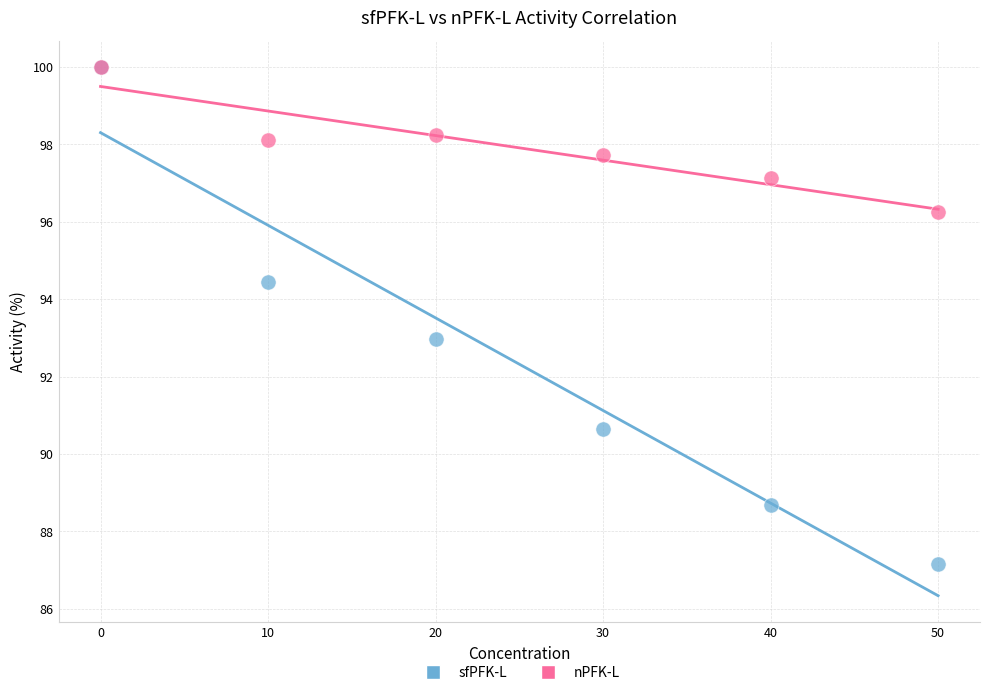

Which series has the widest spread of Y values?

sfPFK-L